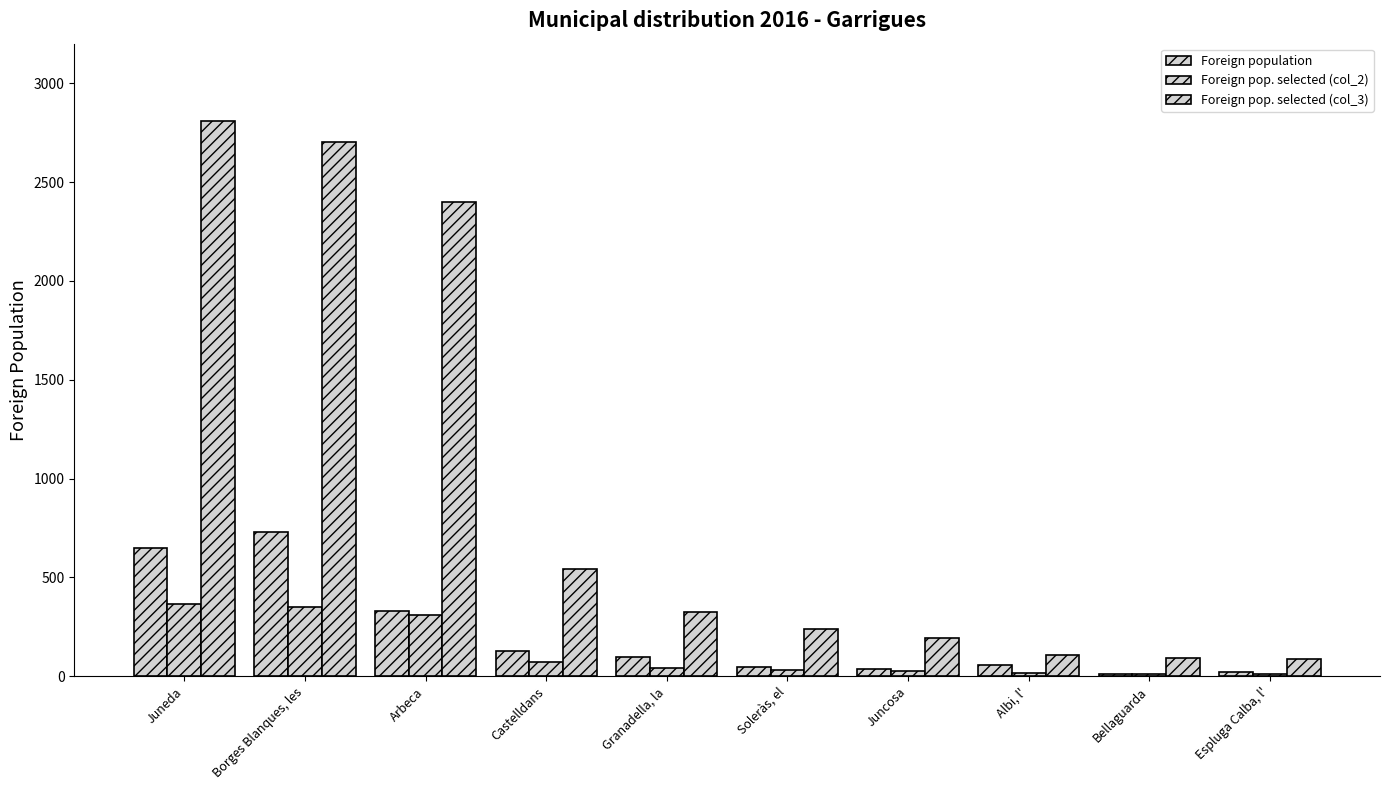

What is the difference between the Foreign population values at Arbeca and Juncosa?

292